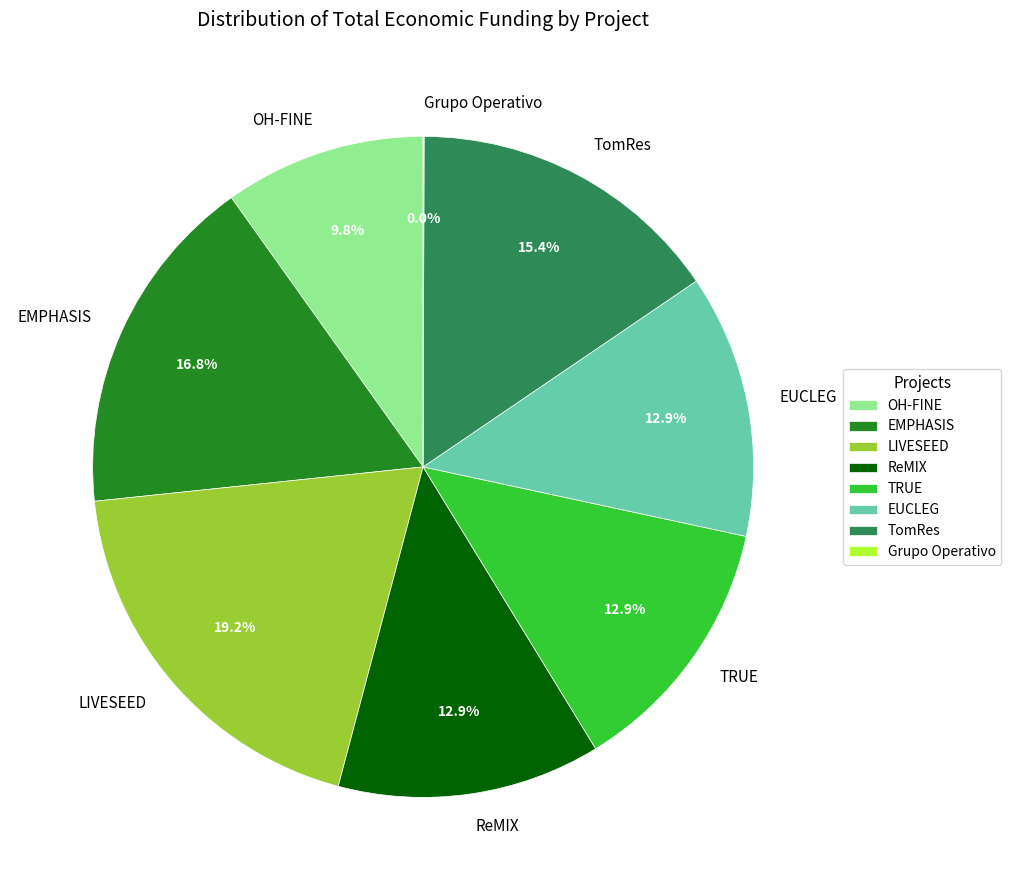

To the nearest percent, what portion does EMPHASIS represent?

17%